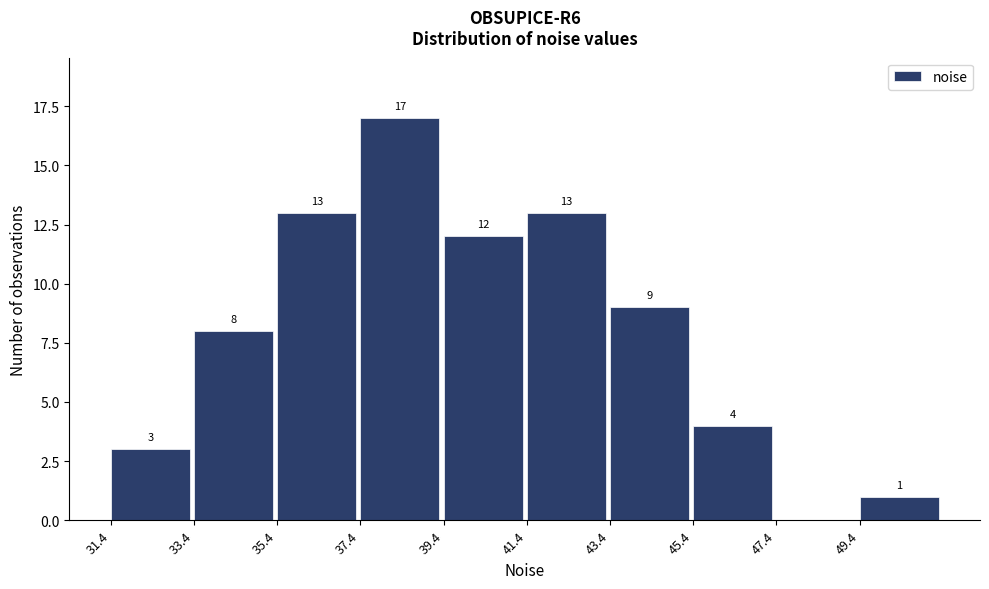

Over which range of the x-axis is the bar tallest?

37.4 to 39.4